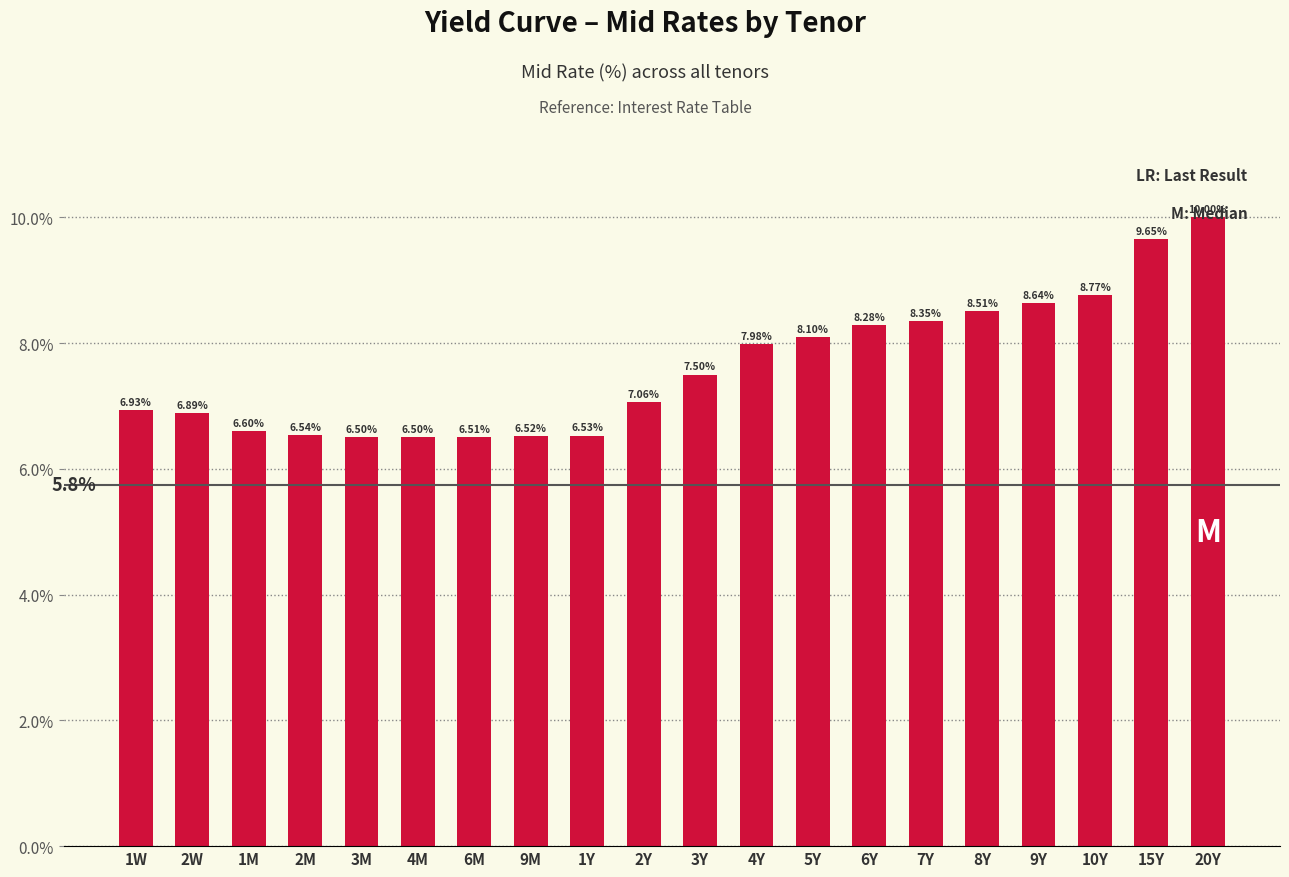

What is the maximum value shown in the chart?

10.0